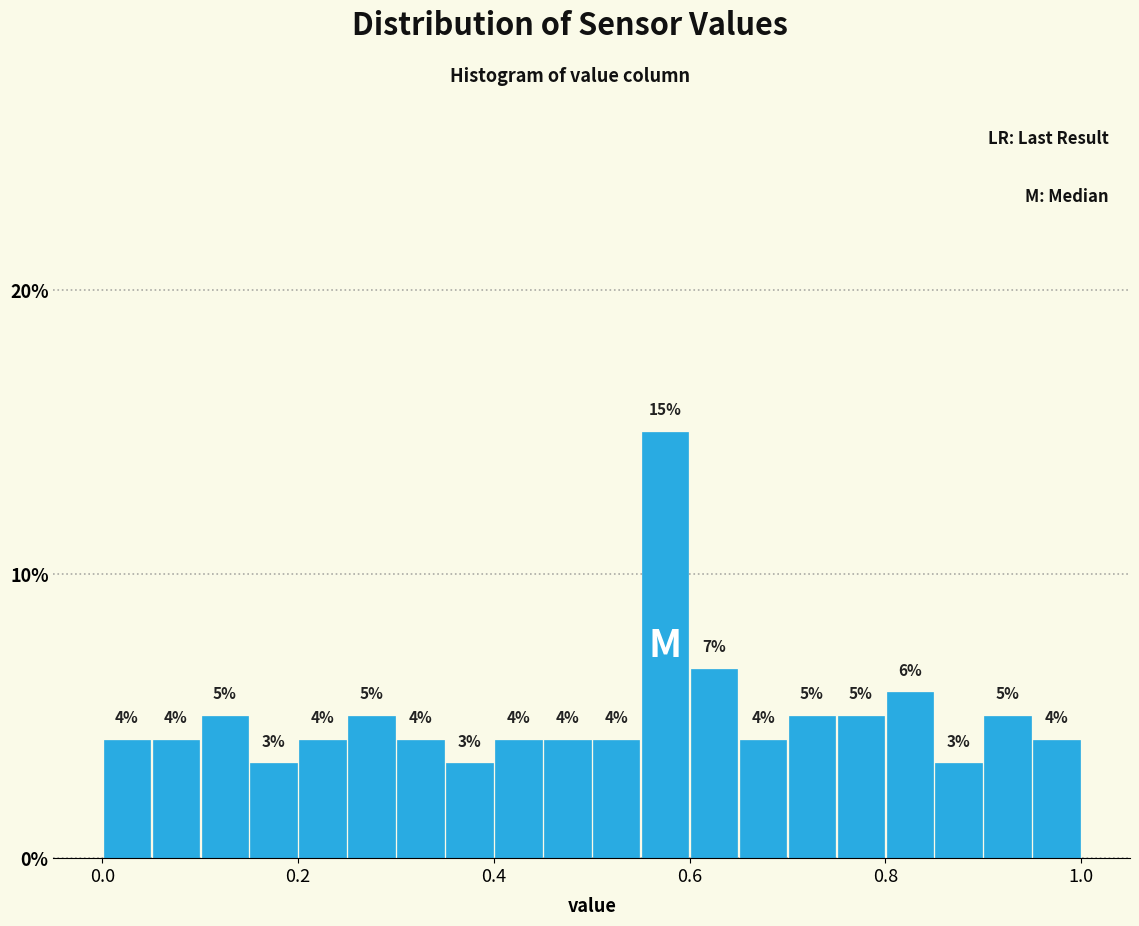

Read against the x-axis, roughly where is the centre of the tallest bar?

0.58